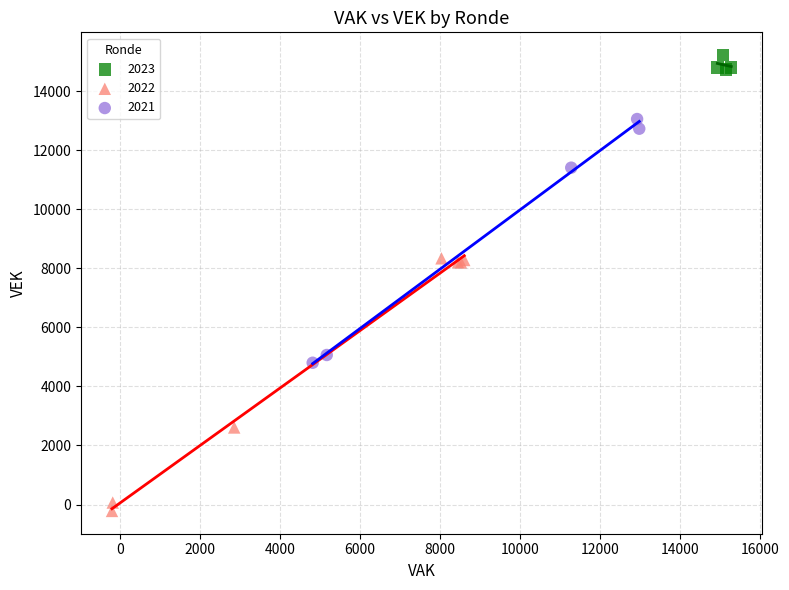

Which series has the widest spread of Y values?

2022